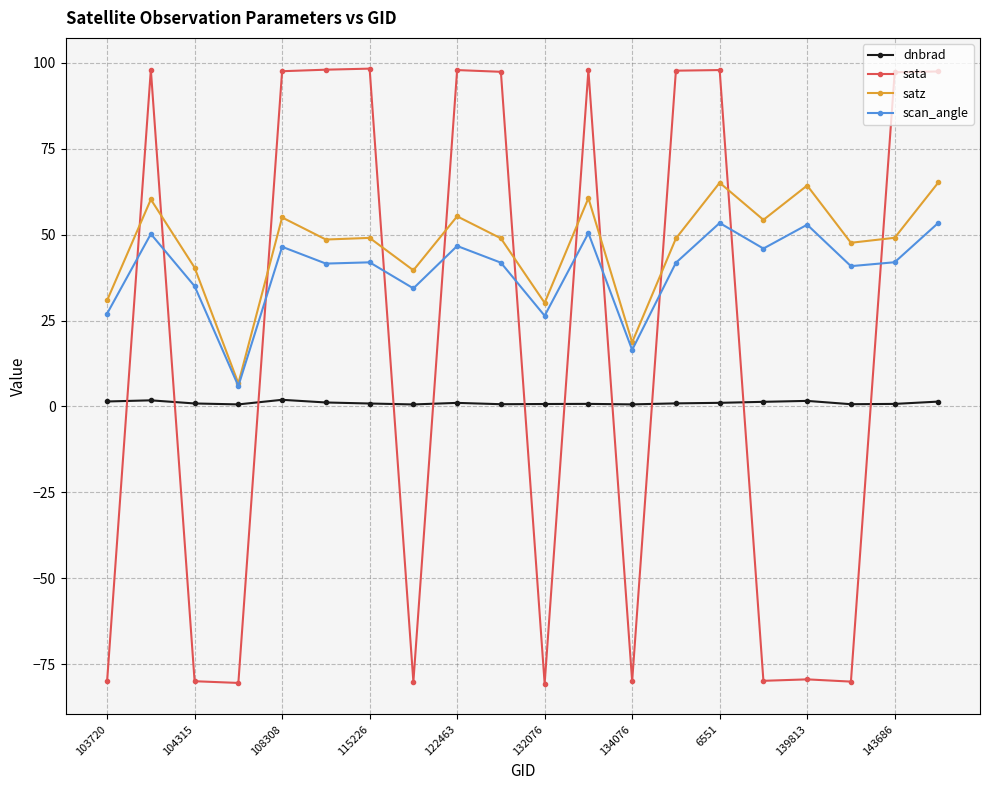

What is the lowest value of the scan_angle series?

5.9